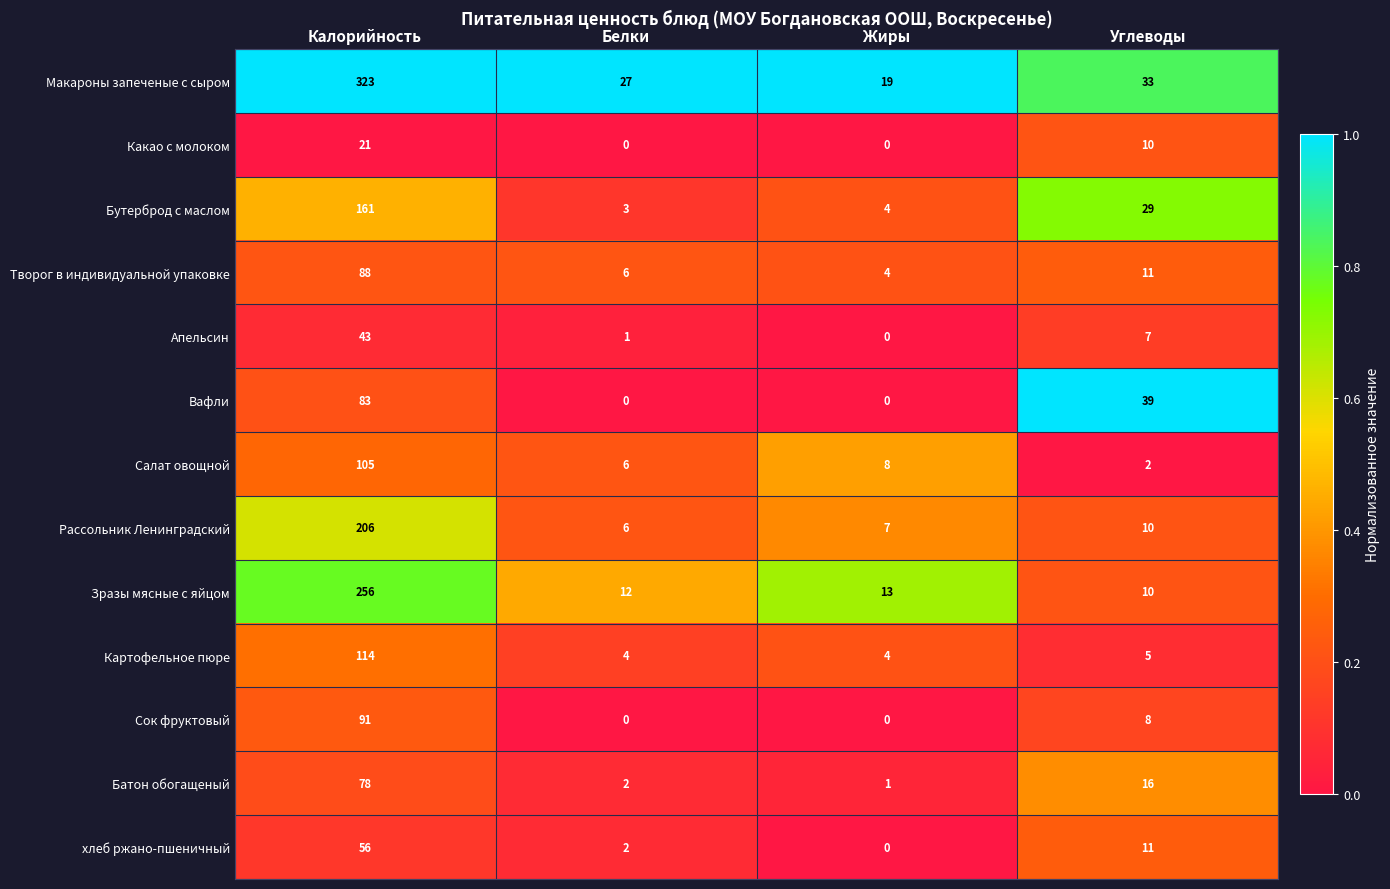

What is the difference between the highest and lowest values at Жиры?

19